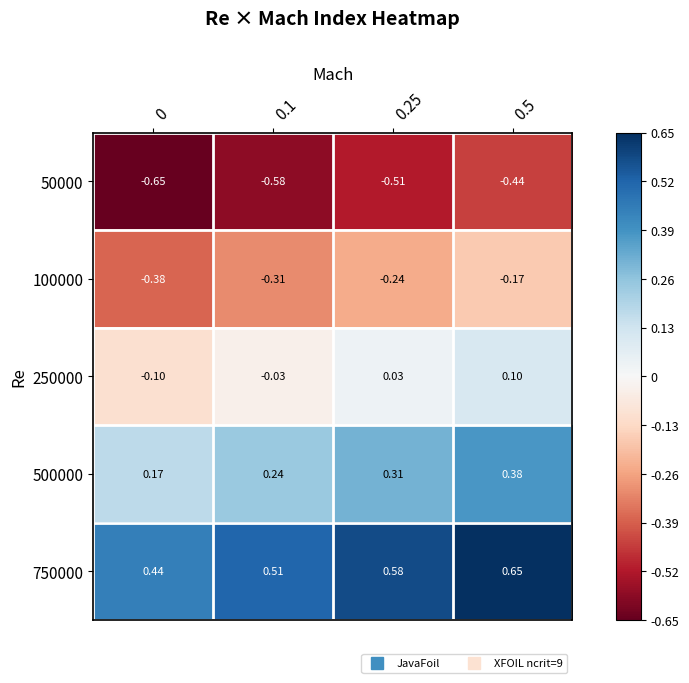

Rank the series by their average value, from highest to lowest.

750000, 500000, 250000, 100000, 50000